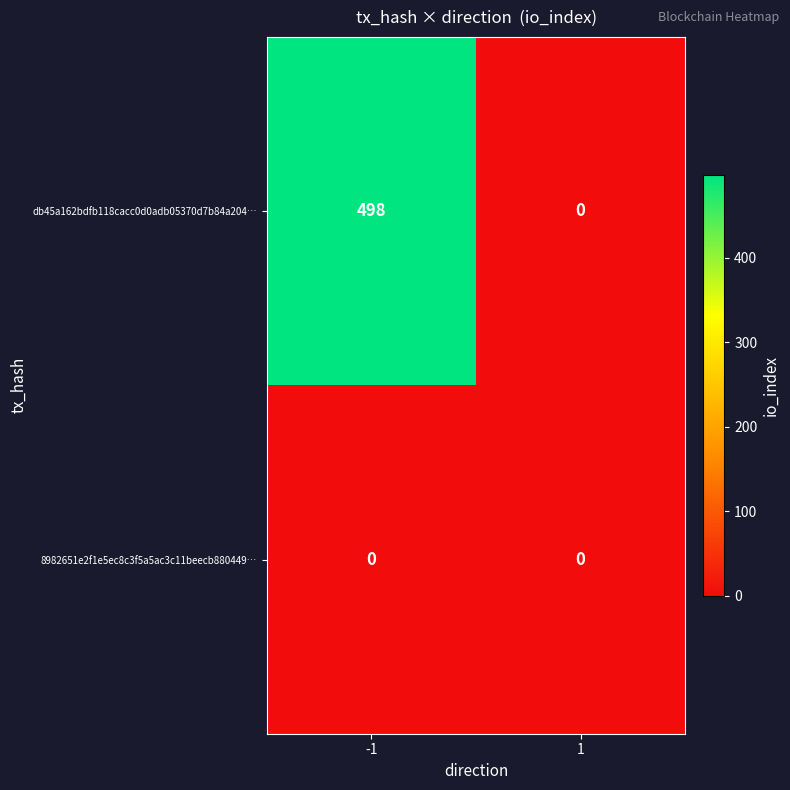

What is the greatest value displayed?

498